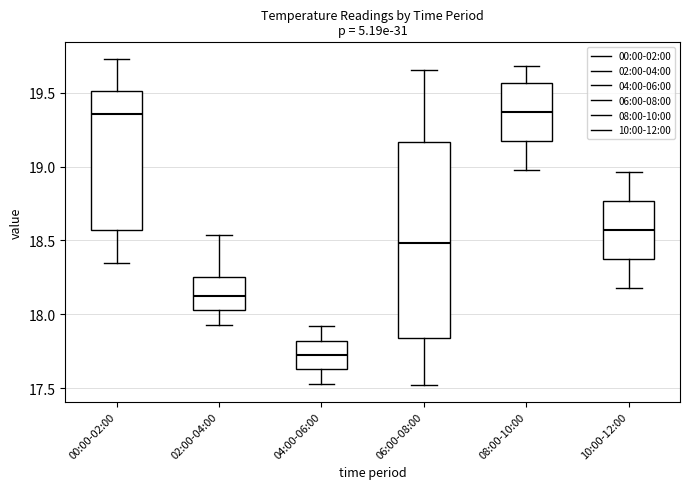

Where does the lower whisker of the box for 10:00-12:00 end on the y-axis? The values are not printed on the chart, so give them approximately, as read against the axis.

18.20